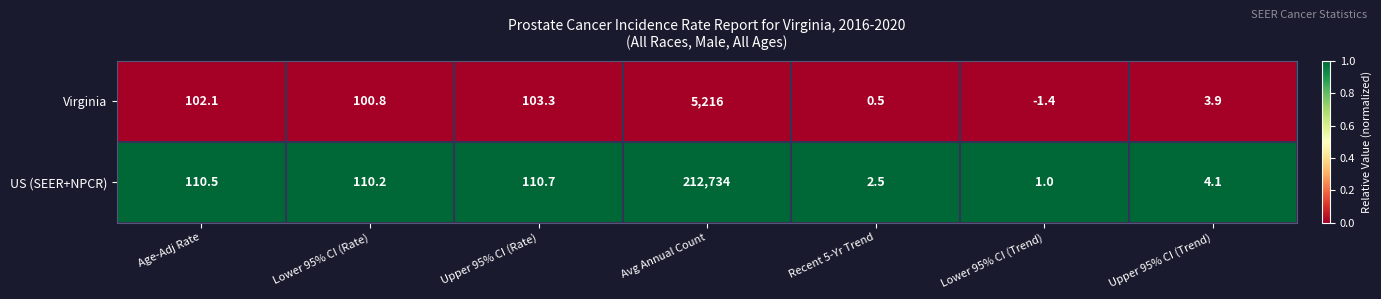

At how many categories does at least one series exceed 0?

7